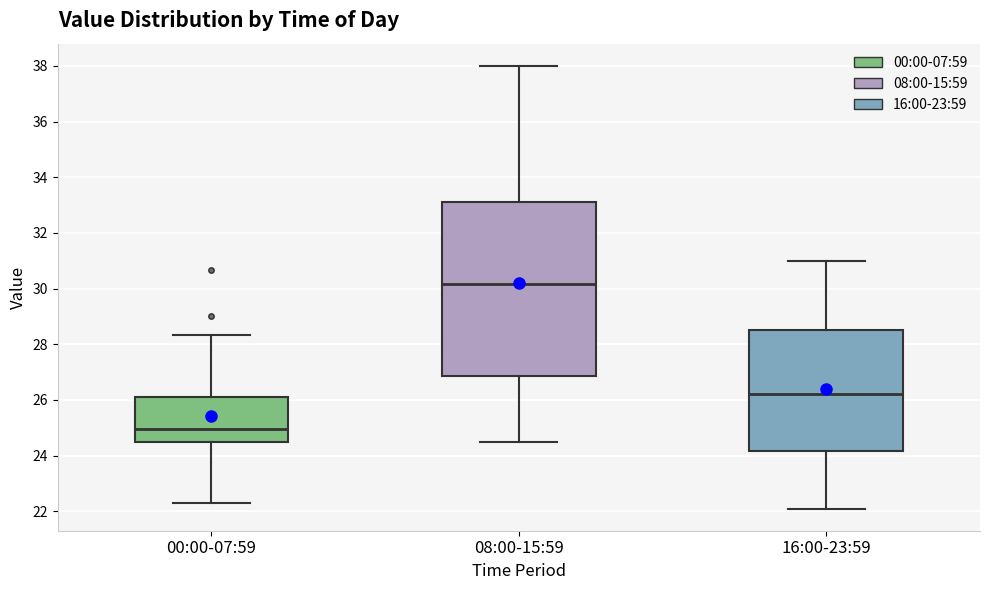

Where is the lower edge of the box for 08:00-15:59 on the y-axis? The values are not printed on the chart, so give them approximately, as read against the axis.

26.8